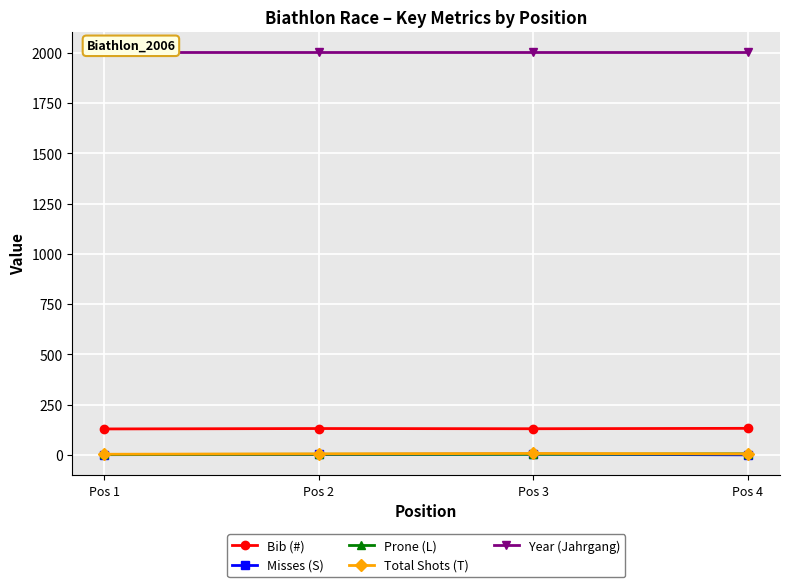

Reading left to right, extract all data points from this chart.

Bib (#): Pos 1=129	Pos 2=131	Pos 3=130	Pos 4=132
Misses (S): Pos 1=1	Pos 2=2	Pos 3=4	Pos 4=0
Prone (L): Pos 1=2	Pos 2=3	Pos 3=3	Pos 4=5
Total Shots (T): Pos 1=3	Pos 2=5	Pos 3=7	Pos 4=5
Year (Jahrgang): Pos 1=2006	Pos 2=2006	Pos 3=2006	Pos 4=2006